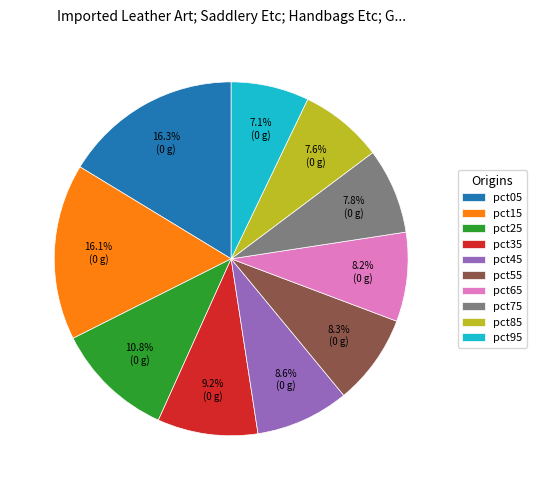

Which slice is the smallest?

pct95